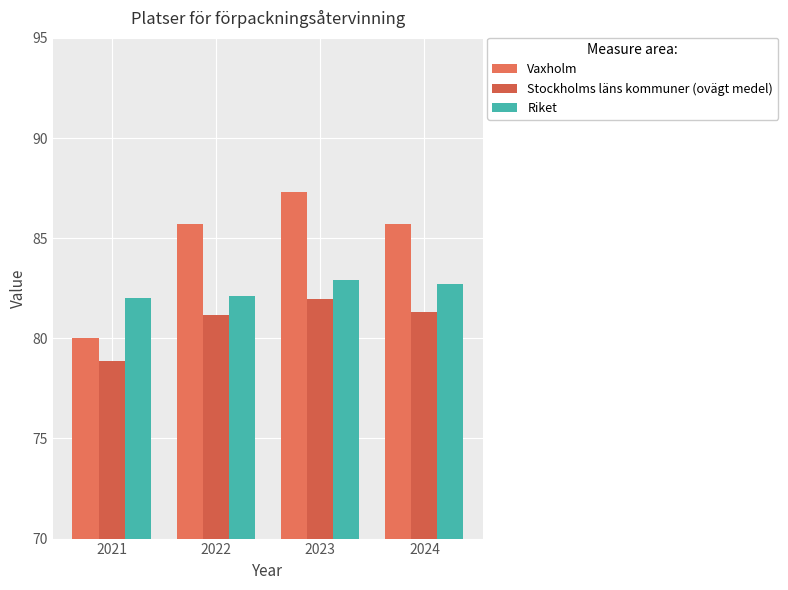

How many data points in Vaxholm are above 85?

3